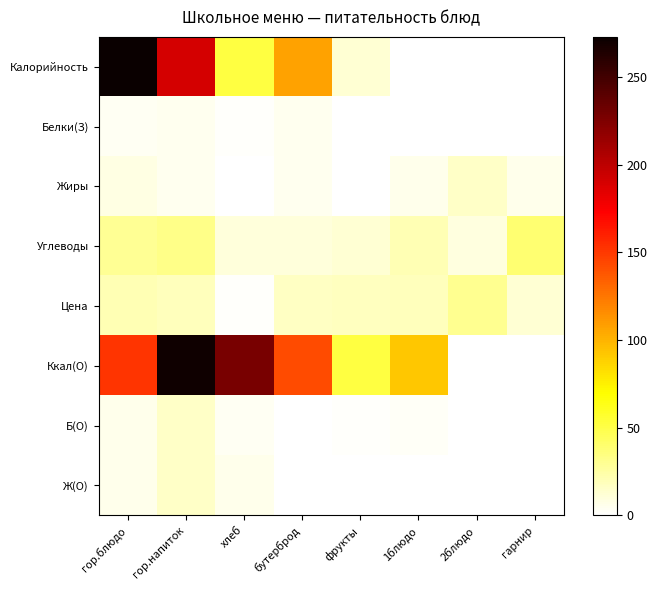

Which series has the largest range (max minus min)?

Калорийность